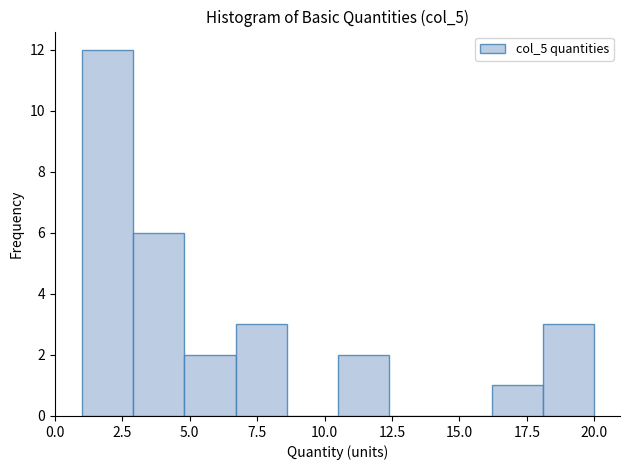

Read against the x-axis, roughly where is the centre of the tallest bar?

2.0